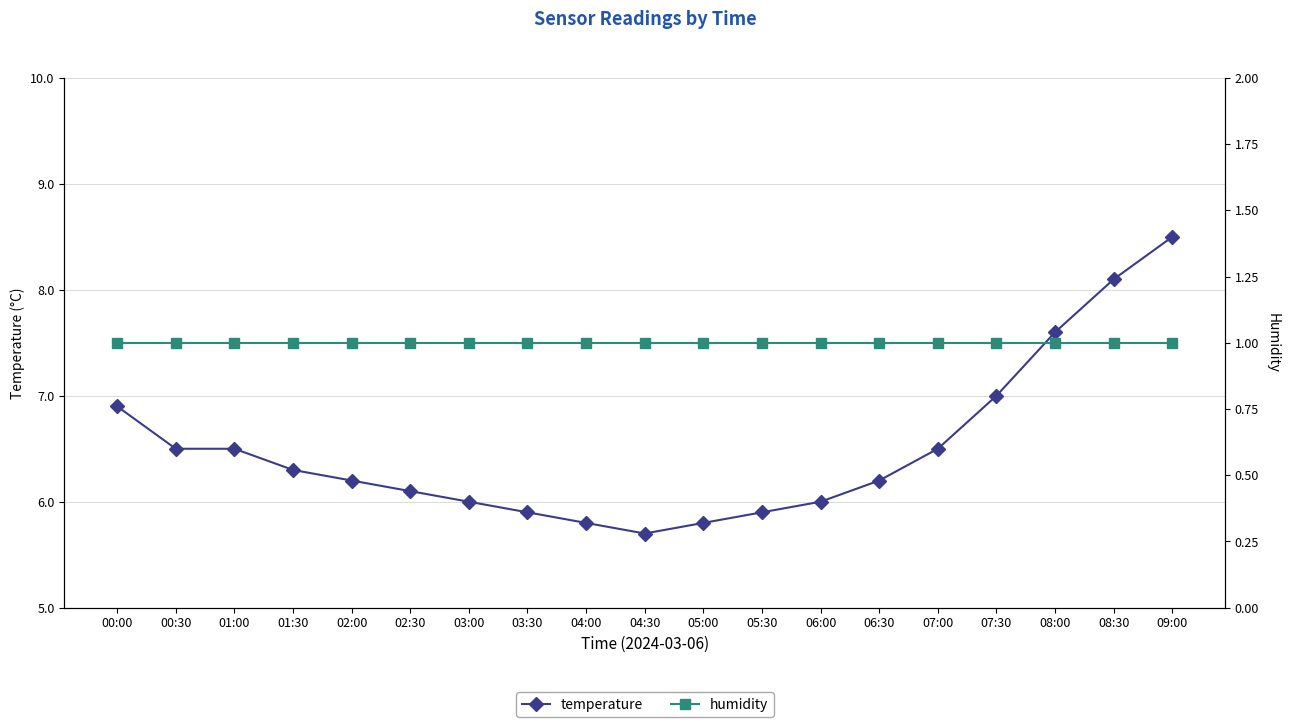

At 08:00, list the series in order from smallest to largest.

humidity, temperature